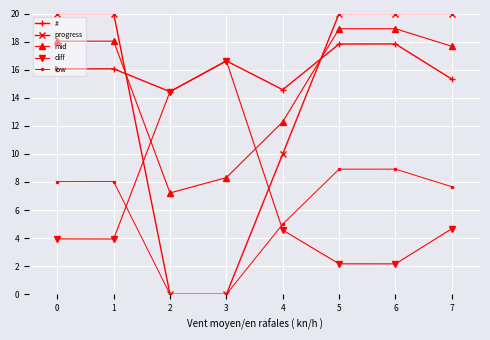

What is the difference between the second highest and second lowest values in the mid series?

10.6